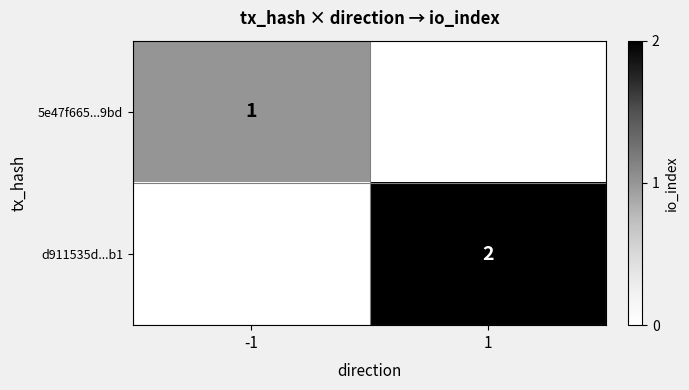

Which label corresponds to the largest value in the chart?

1